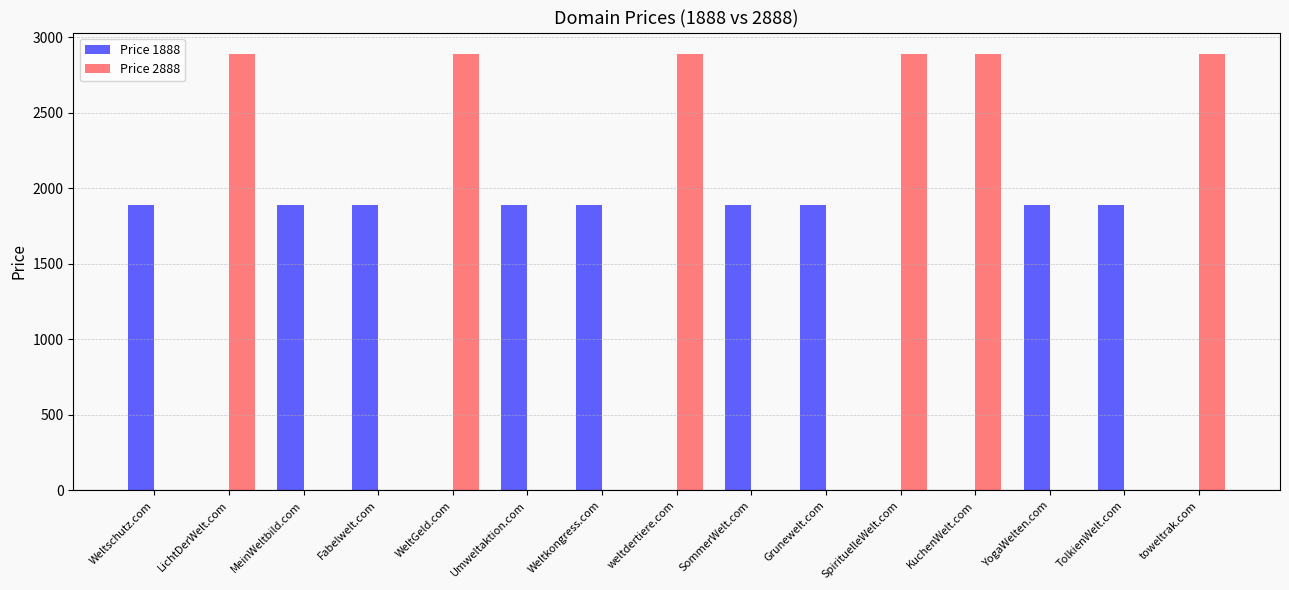

Which series changed the most between TolkienWelt.com and toweltrak.com?

Price 2888